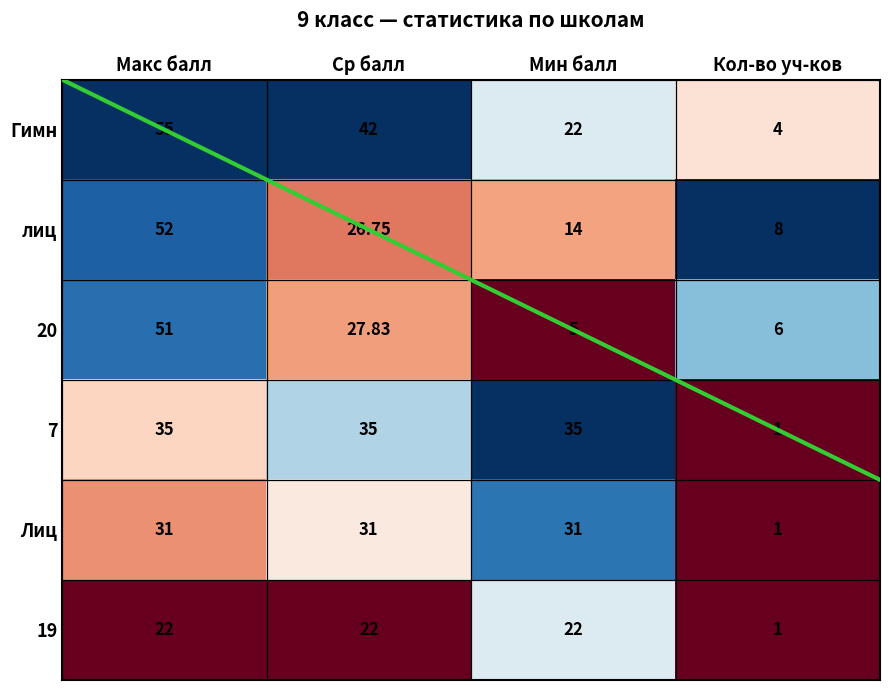

At which label is 19 closest to 11?

Кол-во уч-ков